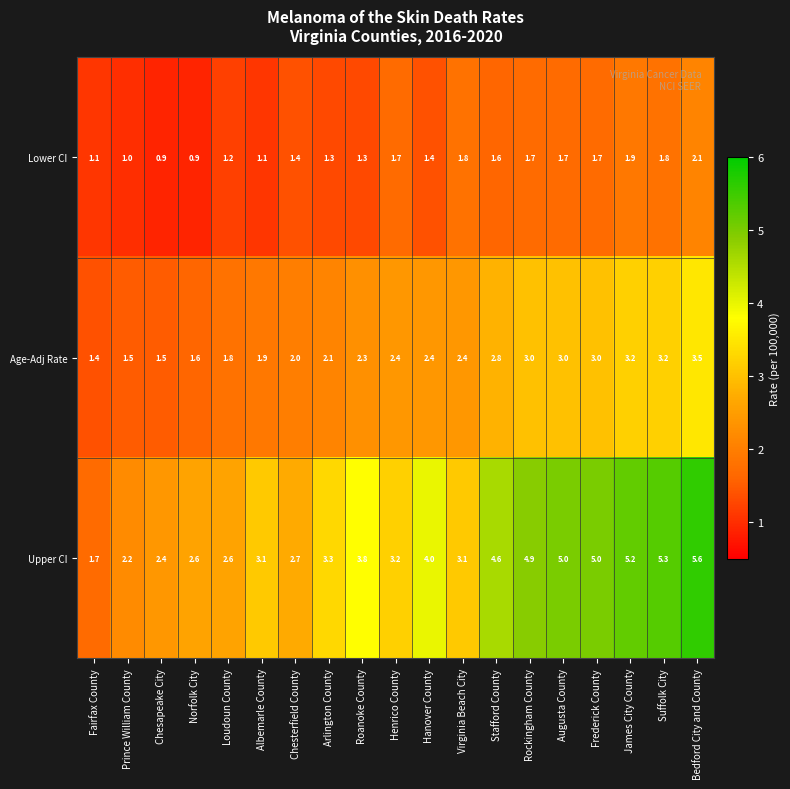

What is the total value across all series at Hanover County?

7.8